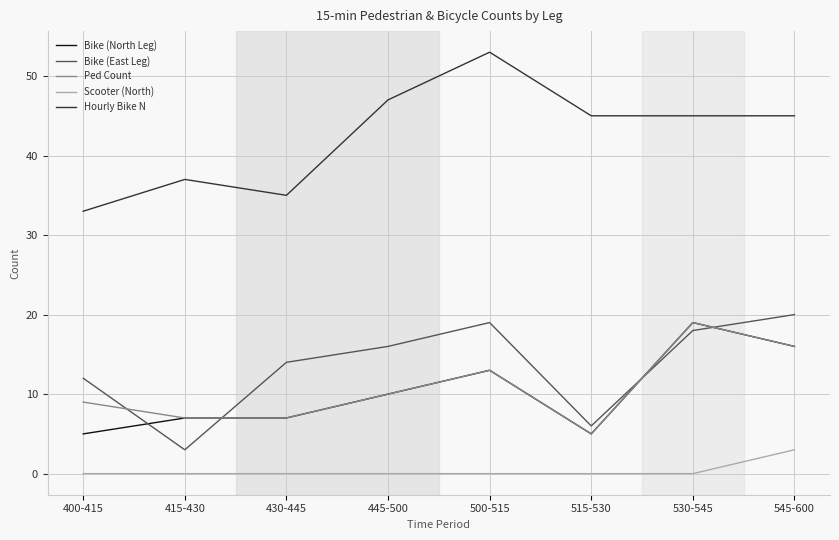

True or false: Hourly Bike N and Ped Count intersect in this chart.

False